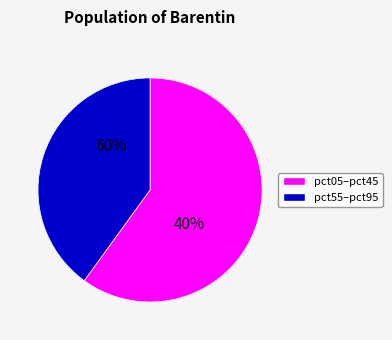

Is pct05 the majority of the pie?

No